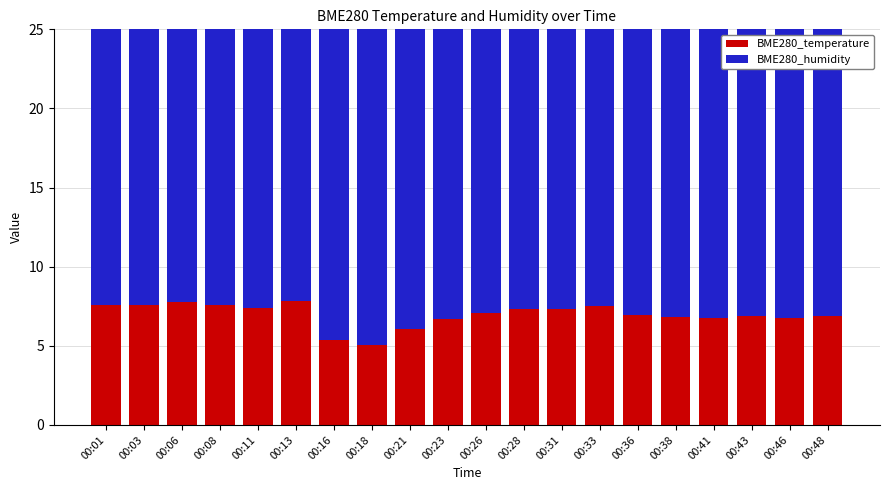

What is the difference between the BME280_temperature values at 00:01 and 00:18?

2.6